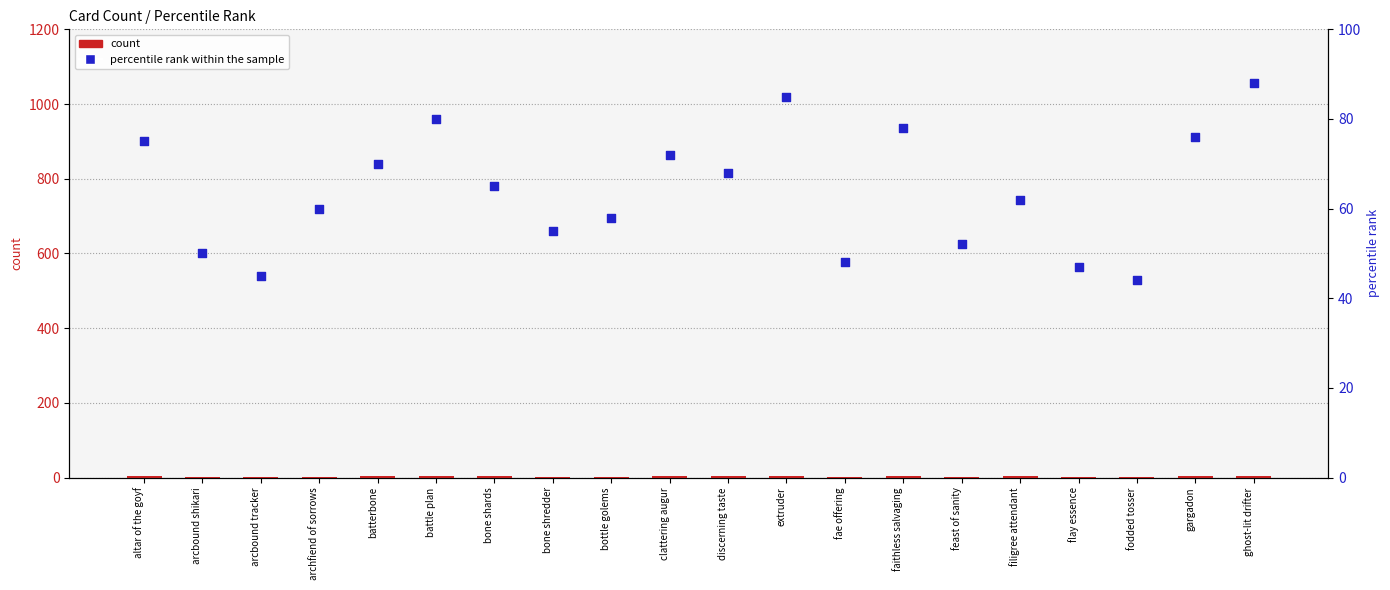

At how many categories does at least one series exceed 62?

10